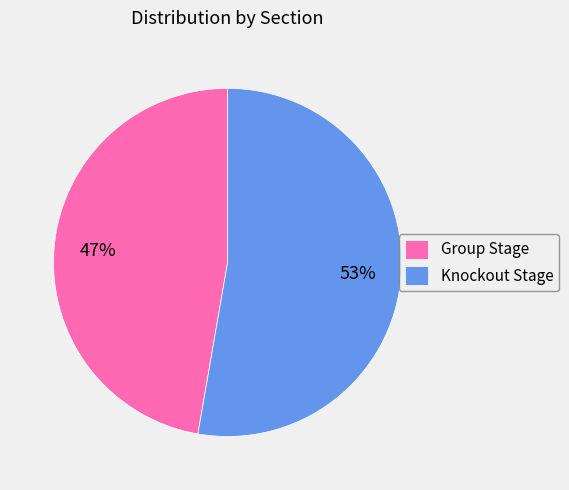

Combined, do Group Stage and Knockout Stage account for over 50%?

Yes